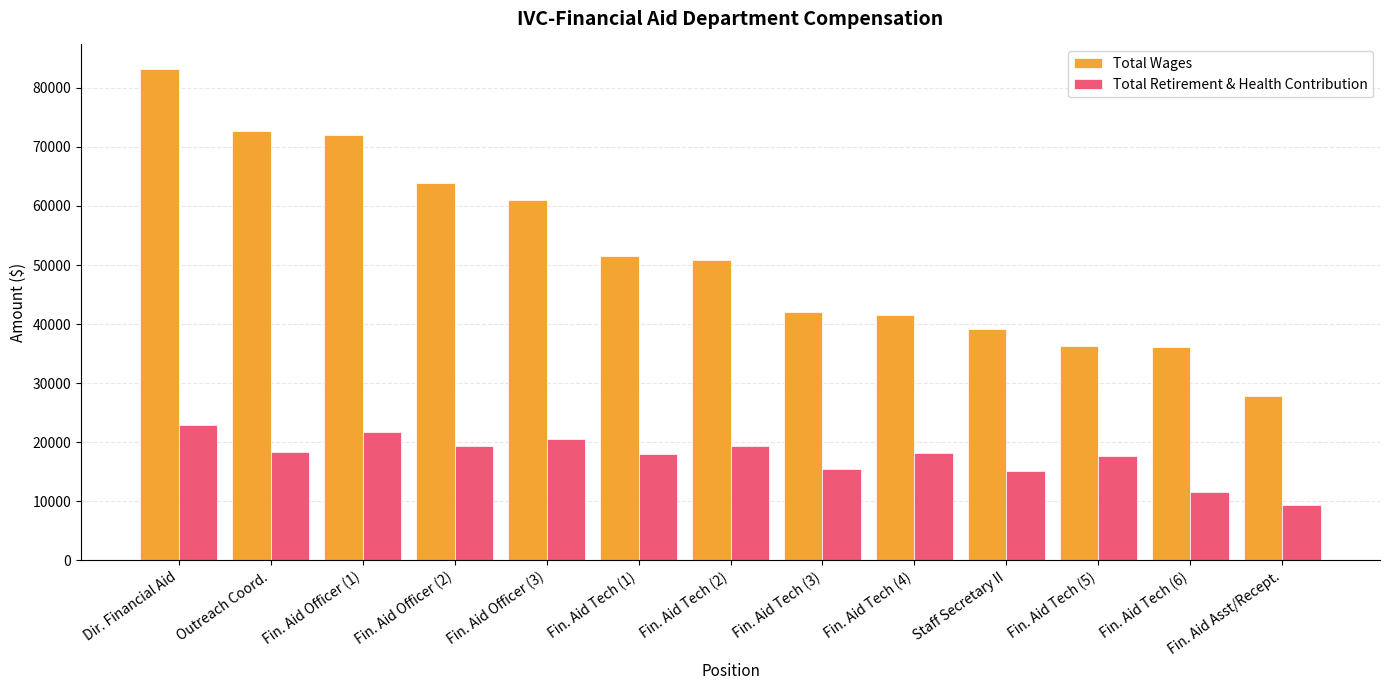

The Total Retirement & Health Contribution series shows 9420.0 at Fin. Aid Asst/Recept.. True or false?

True